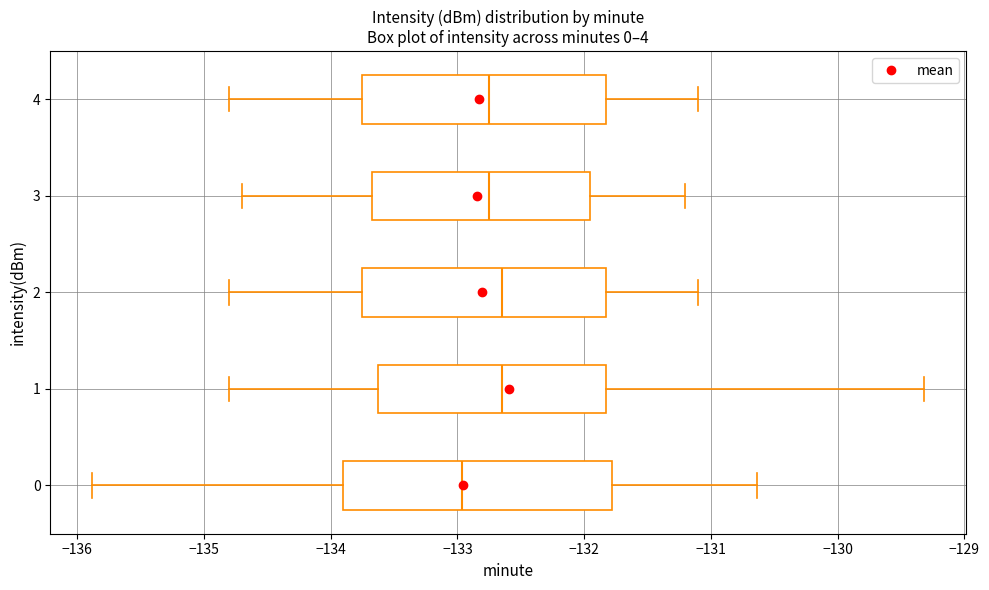

Reading bottom to top, read every box against the x-axis: the position of its median line, the range the box covers, and the ends of its whiskers. The values are not printed on the chart, so give them approximately, as read against the axis.

0: median -133.0, box -133.9 to -131.8, whiskers -135.9 to -130.6
1: median -132.7, box -133.6 to -131.8, whiskers -134.8 to -129.3
2: median -132.6, box -133.7 to -131.8, whiskers -134.8 to -131.1
3: median -132.7, box -133.7 to -131.9, whiskers -134.7 to -131.2
4: median -132.7, box -133.7 to -131.8, whiskers -134.8 to -131.1